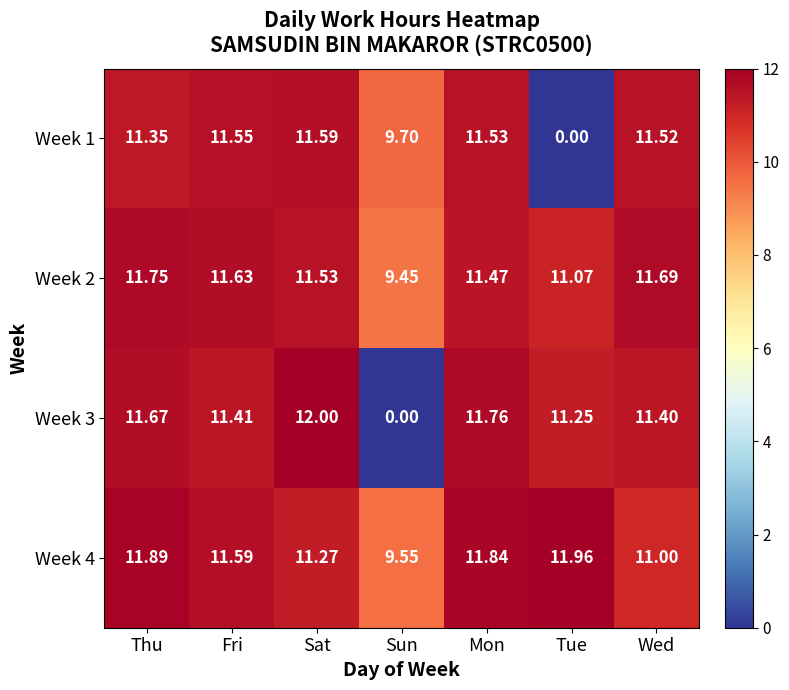

Where does the Week 3 series first go above 11?

Thu